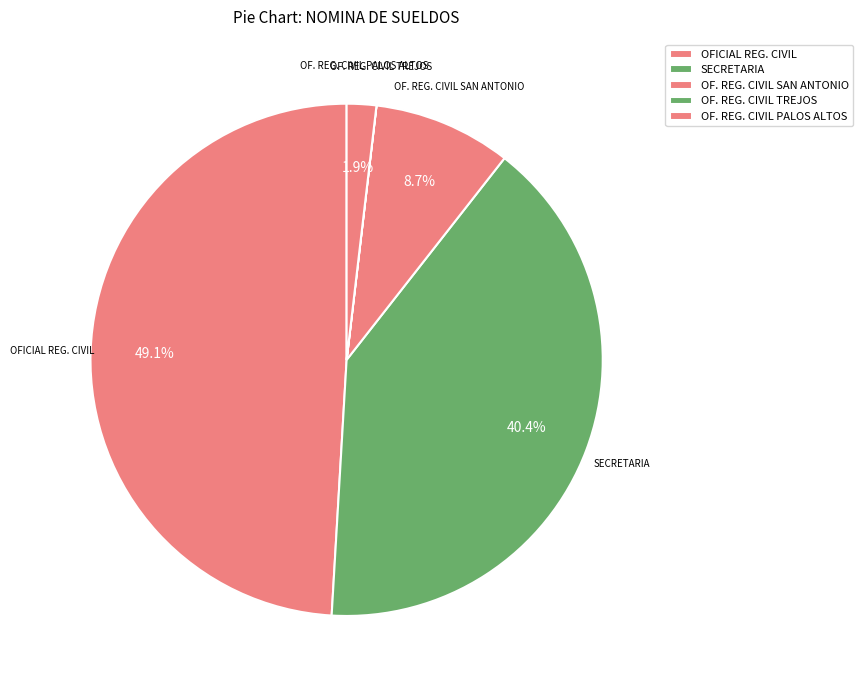

What is the largest slice in the pie chart?

OFICIAL REG. CIVIL